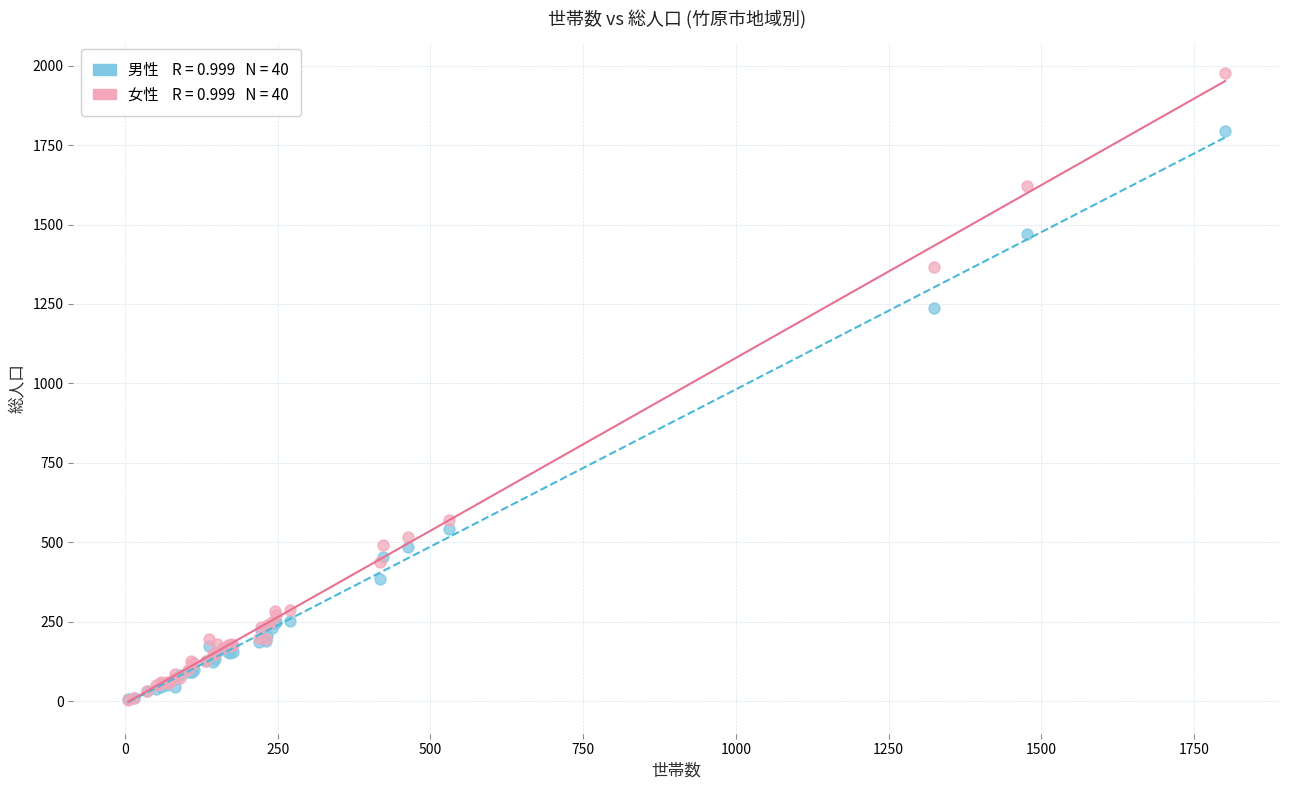

Across all series, what Y value is closest to 989?

1238